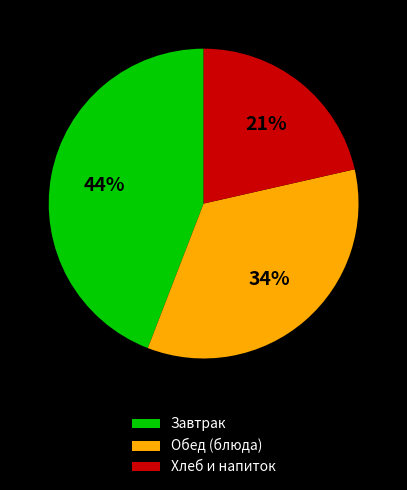

To the nearest percent, what is the combined percentage of Обед (блюда) and Завтрак?

79%